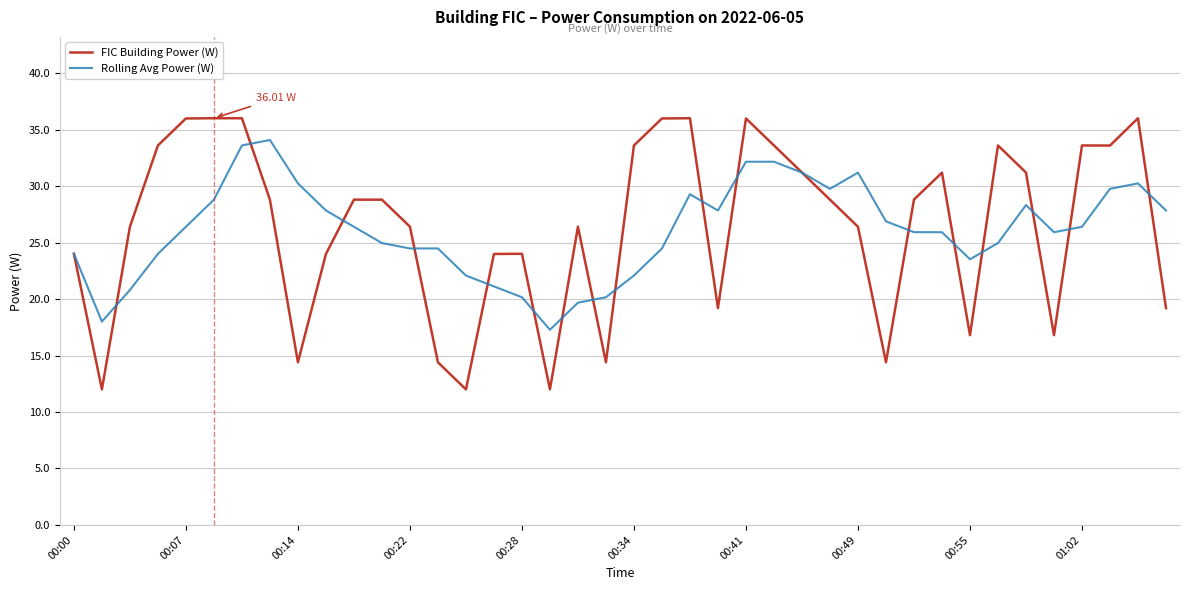

Which series has the widest spread of values?

FIC Building Power (W)